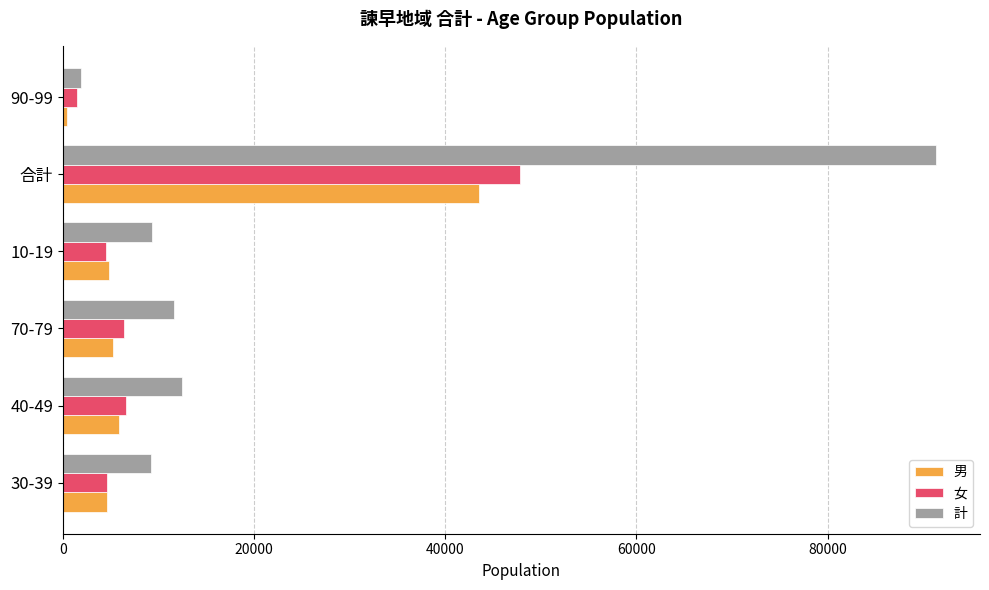

What is the difference between the highest and lowest values at 合計?

47829